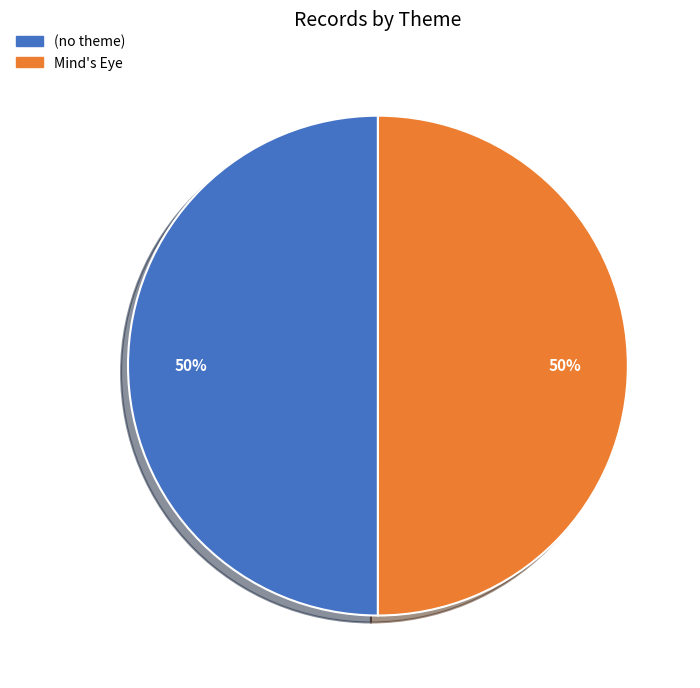

Is it true that Mind's Eye is 43% of the pie?

False